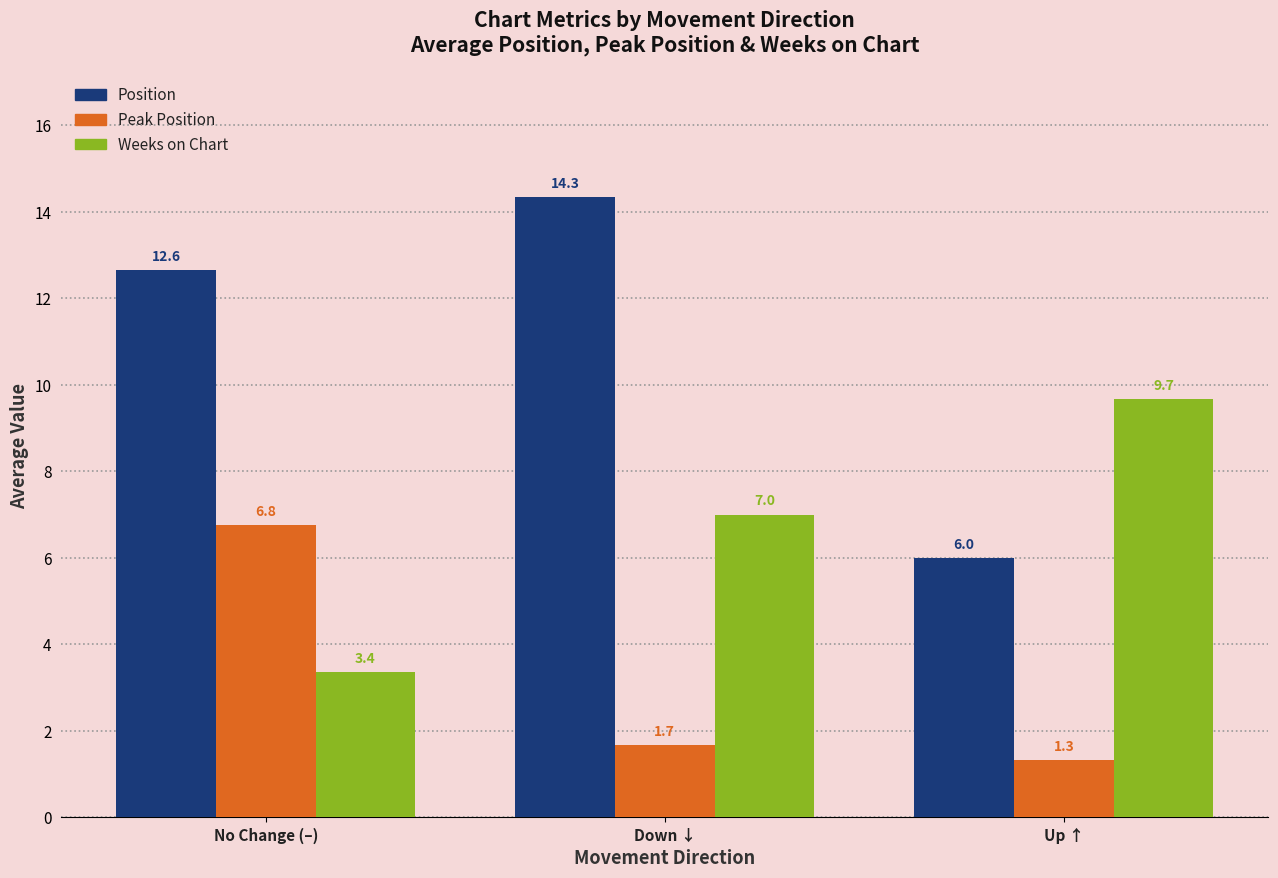

Is the value of Peak Position at Down ↓ greater than the value of Weeks on Chart at Up ↑?

No